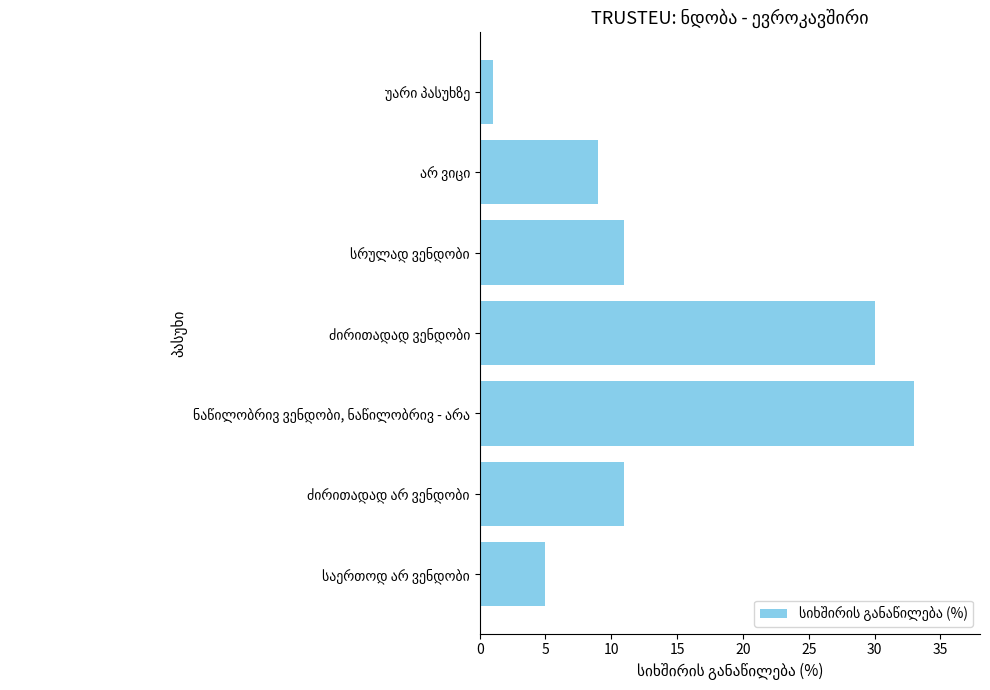

What is the maximum value shown in the chart?

33